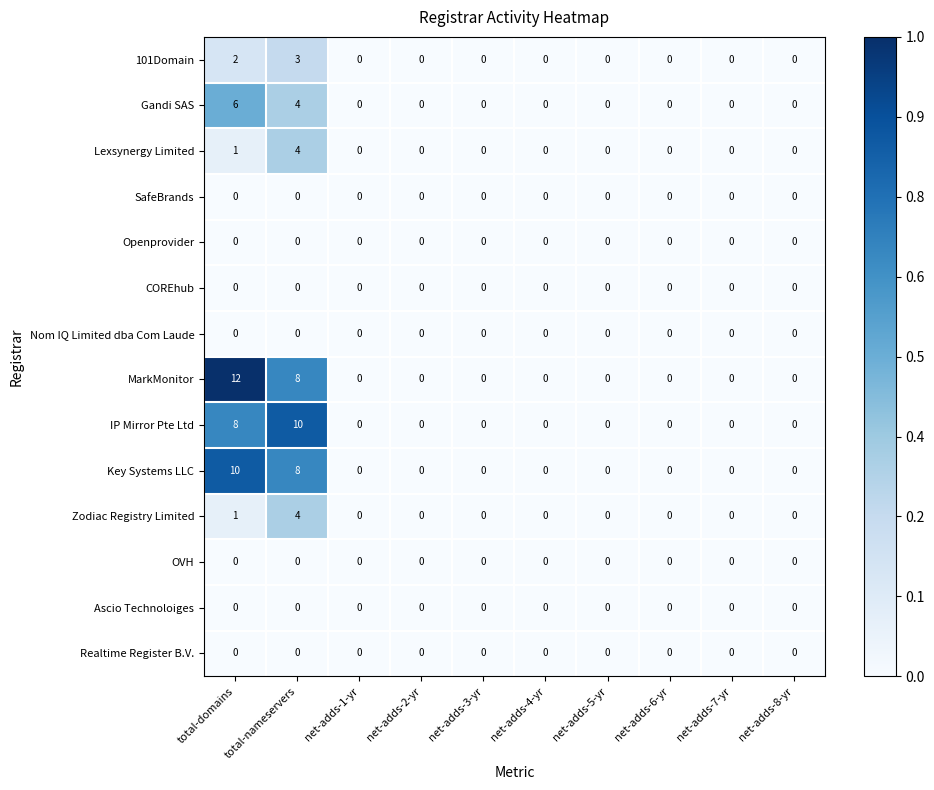

Which series has the largest range (max minus min)?

MarkMonitor